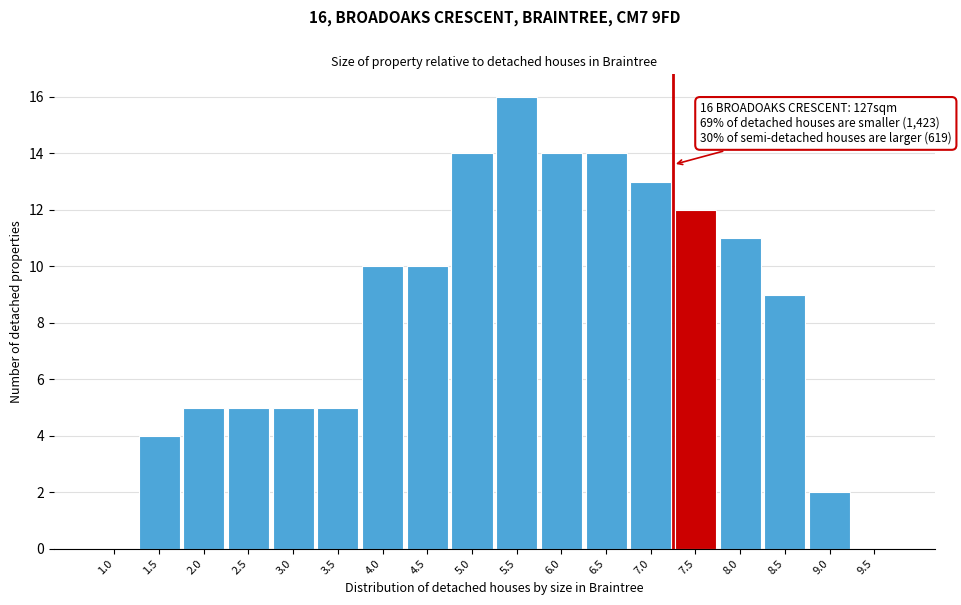

Reading left to right, extract all data points from this chart.

1.0=0	1.5=4	2.0=5	2.5=5	3.0=5	3.5=5	4.0=10	4.5=10	5.0=14	5.5=16	6.0=14	6.5=14	7.0=13	7.5=12	8.0=11	8.5=9	9.0=2	9.5=0